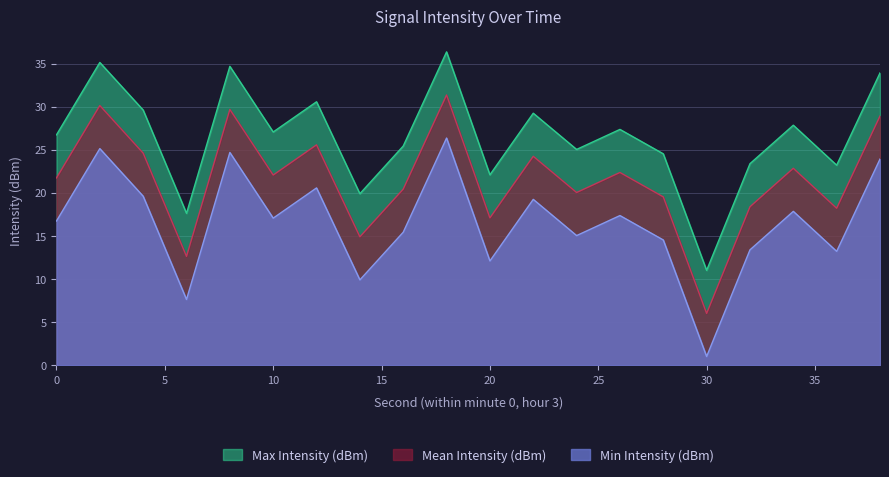

Which has a higher value, 10 or 24?

10